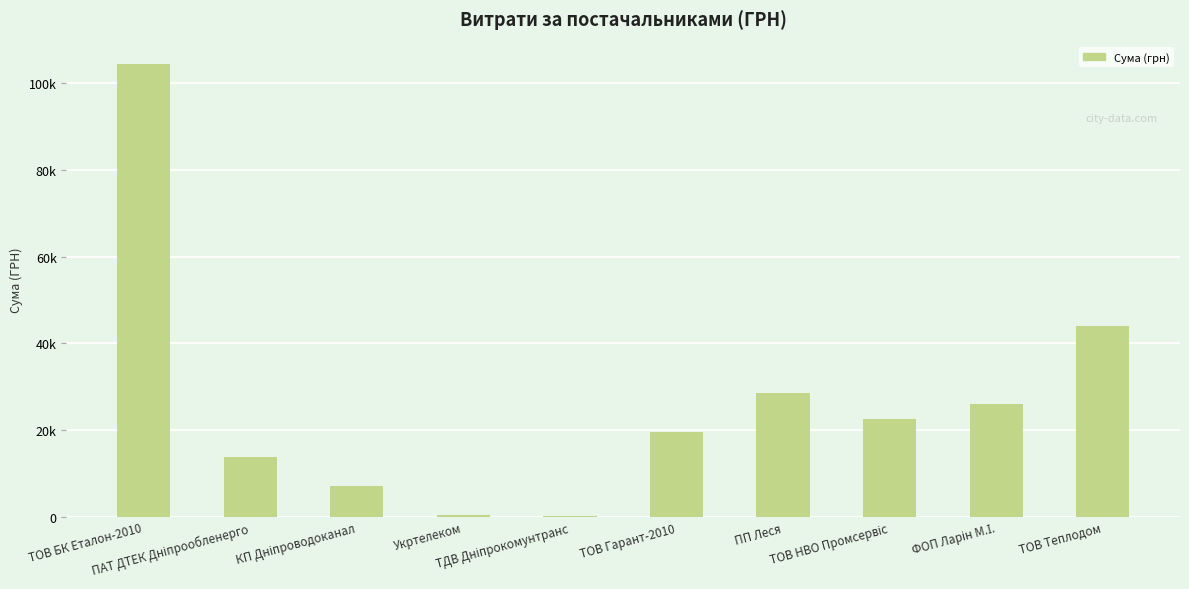

Are the bars horizontal?

No